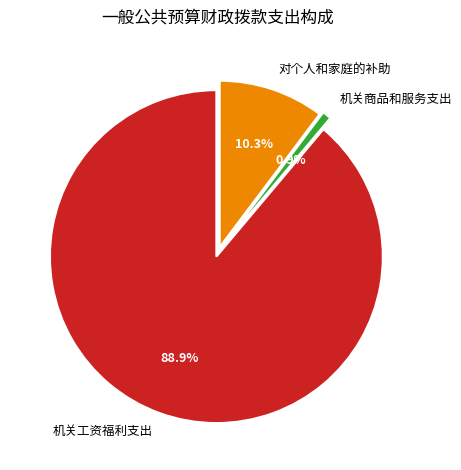

True or false: 机关商品和服务支出 accounts for 1% of the total.

True